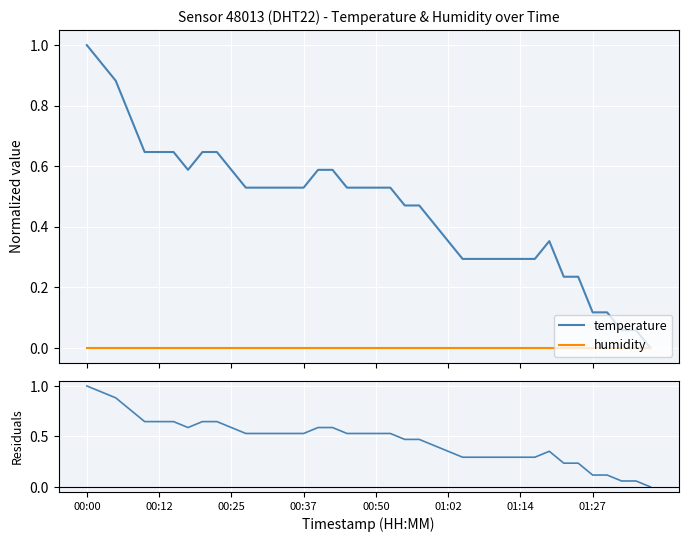

What is the value of the residuals point at the 31st from the left?

0.3